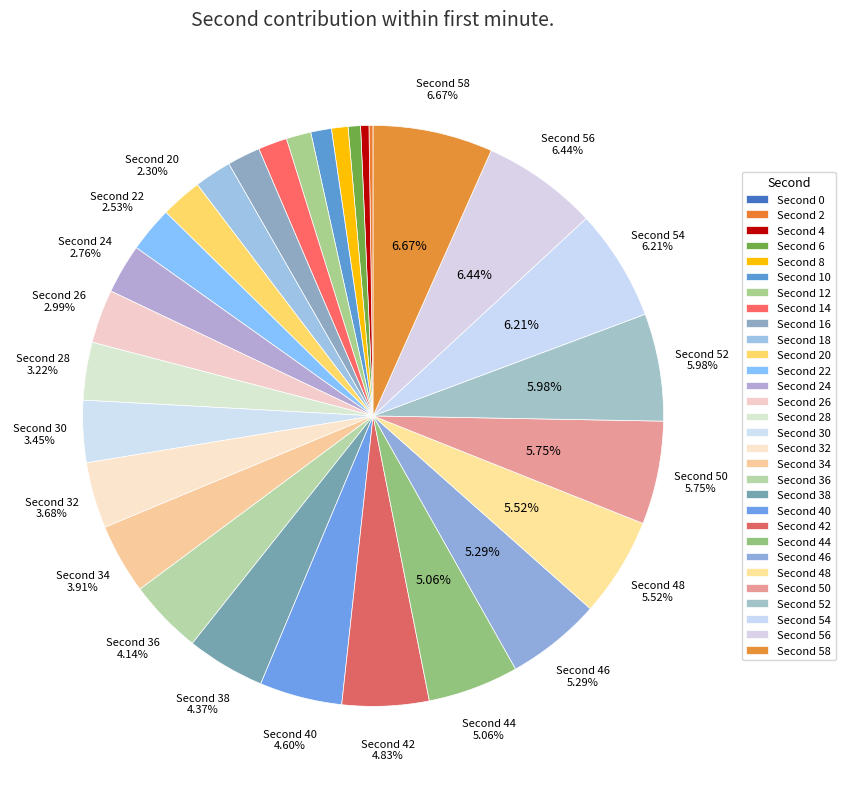

To the nearest percent, what is the difference between the largest and smallest slice percentages?

7%